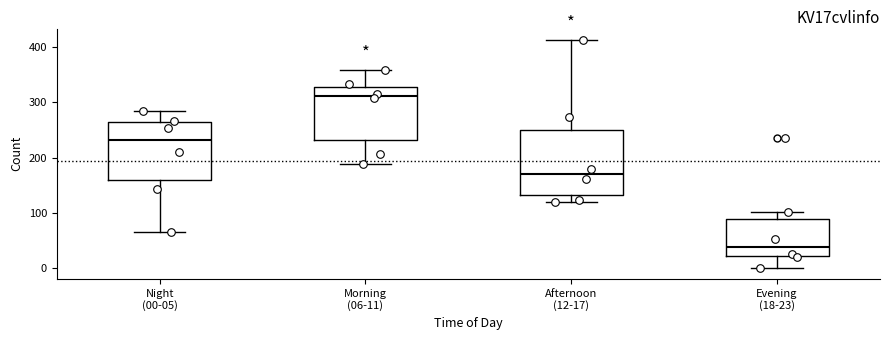

Reading left to right, read every box against the y-axis: the position of its median line, the range the box covers, and the ends of its whiskers. The values are not printed on the chart, so give them approximately, as read against the axis.

Night (00-05): median 230, box 160 to 260, whiskers 70 to 290
Morning (06-11): median 310, box 230 to 330, whiskers 190 to 360
Afternoon (12-17): median 170, box 130 to 250, whiskers 120 to 410
Evening (18-23): median 40, box 20 to 90, whiskers 0 to 100